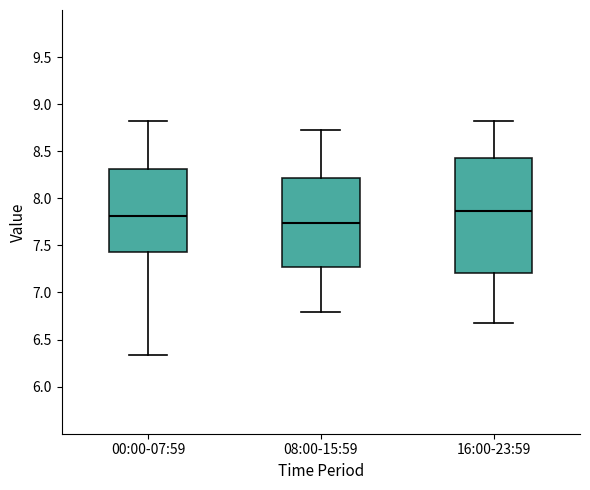

Reading left to right, read every box against the y-axis: the position of its median line, the range the box covers, and the ends of its whiskers. The values are not printed on the chart, so give them approximately, as read against the axis.

00:00-07:59: median 7.80, box 7.45 to 8.30, whiskers 6.35 to 8.80
08:00-15:59: median 7.75, box 7.25 to 8.20, whiskers 6.80 to 8.75
16:00-23:59: median 7.85, box 7.20 to 8.45, whiskers 6.70 to 8.80